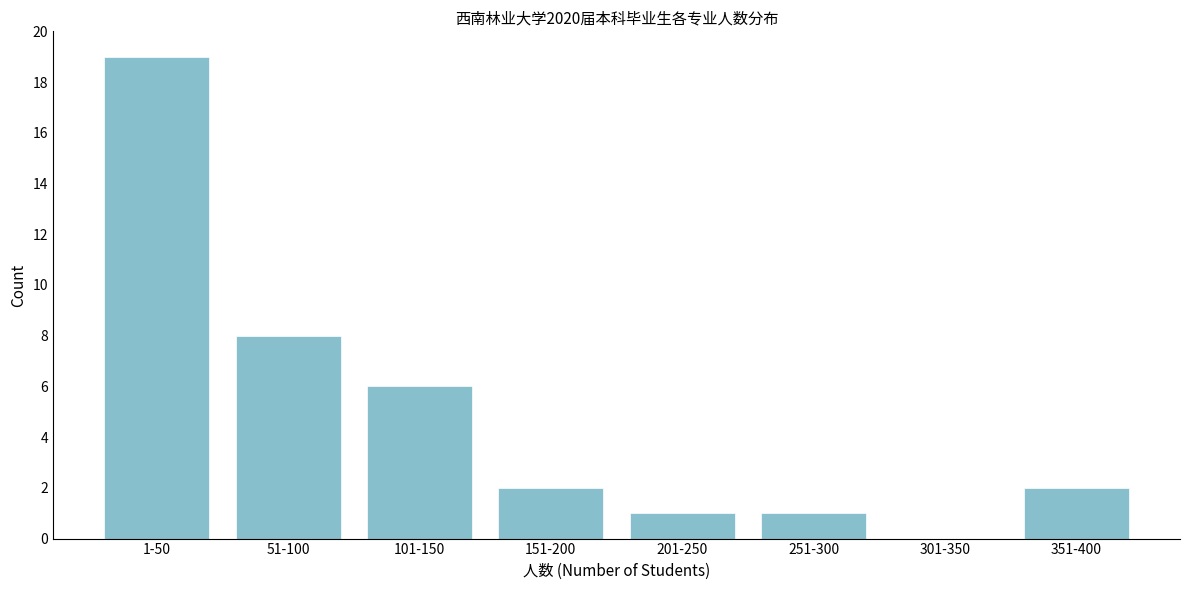

Reading left to right, extract all data points from this chart.

1-50=19	51-100=8	101-150=6	151-200=2	201-250=1	251-300=1	301-350=0	351-400=2